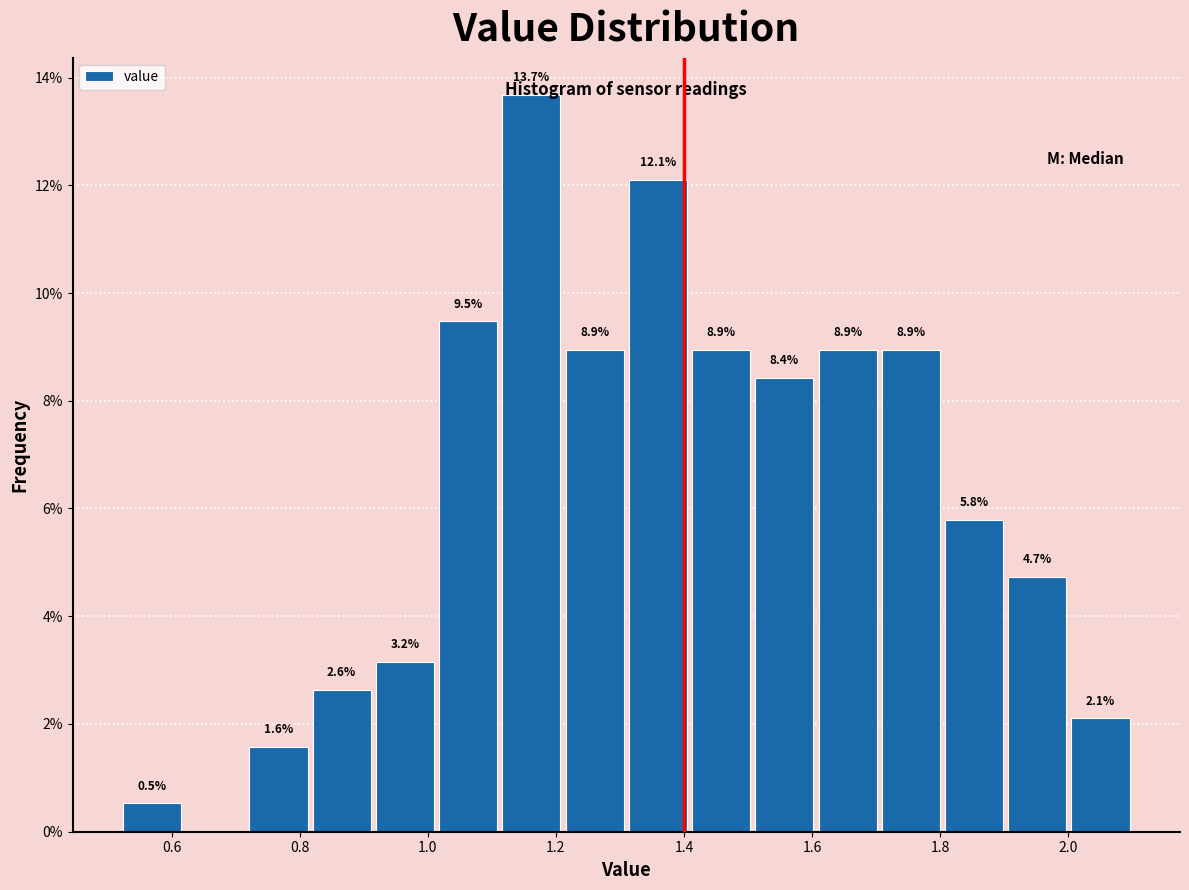

Over which range of the x-axis is the bar tallest?

1.12 to 1.22